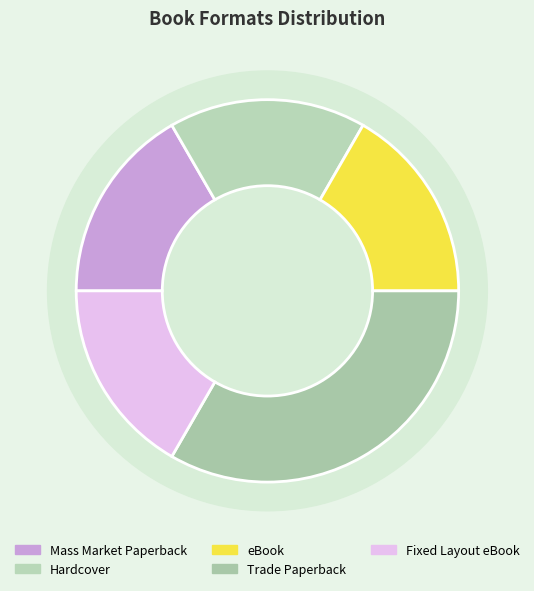

To the nearest percent, what portion does Mass Market Paperback represent?

17%